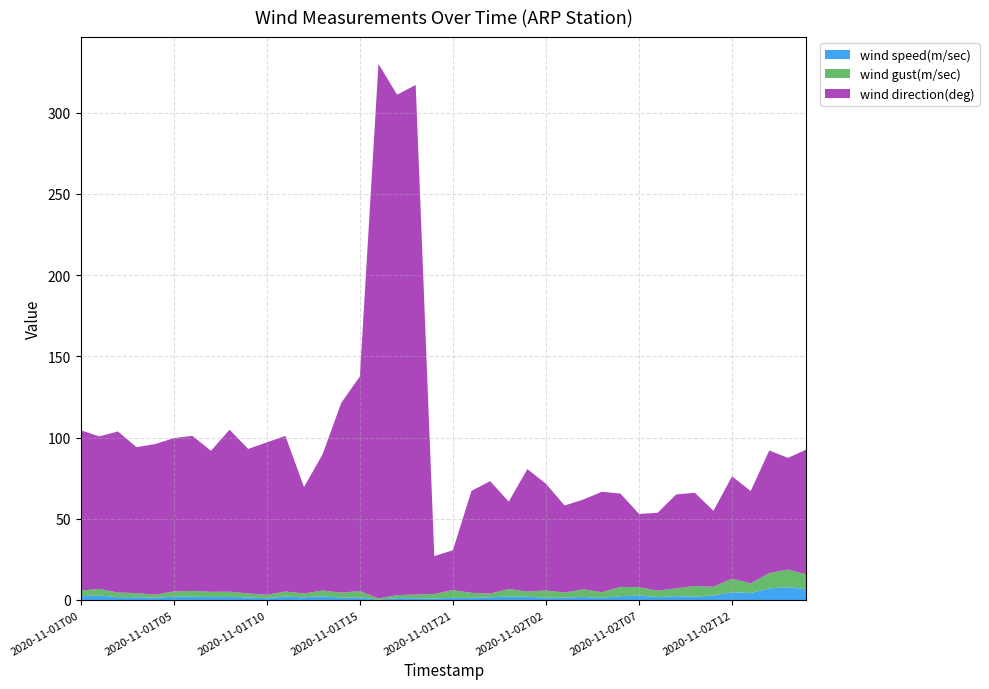

Reading right to left, what are all the values shown in this chart?

wind speed(m/sec): 2020-11-02T16=6.6	2020-11-02T15=7.9	2020-11-02T14=7.2	2020-11-02T13=4.3	2020-11-02T12=4.8	2020-11-02T11=2.7	2020-11-02T10=2.1	2020-11-02T09=2.4	2020-11-02T08=1.8	2020-11-02T07=2.8	2020-11-02T06=2.3	2020-11-02T05=1.4	2020-11-02T04=1.9	2020-11-02T03=1.5	2020-11-02T02=1.4	2020-11-02T01=2.0	2020-11-02T00=2.1	2020-11-01T23=1.7	2020-11-01T22=1.4	2020-11-01T21=1.3	2020-11-01T20=1.0	2020-11-01T19=1.1	2020-11-01T18=1.1	2020-11-01T17=0.2	2020-11-01T15=1.6	2020-11-01T14=1.5	2020-11-01T13=2.3	2020-11-01T12=1.7	2020-11-01T11=2.1	2020-11-01T10=1.1	2020-11-01T09=1.6	2020-11-01T08=1.9	2020-11-01T07=1.9	2020-11-01T06=2.0	2020-11-01T05=2.0	2020-11-01T04=1.4	2020-11-01T03=1.7	2020-11-01T02=1.7	2020-11-01T01=2.7	2020-11-01T00=2.4
wind gust(m/sec): 2020-11-02T16=9.1	2020-11-02T15=10.9	2020-11-02T14=9.4	2020-11-02T13=6.0	2020-11-02T12=8.3	2020-11-02T11=5.4	2020-11-02T10=6.6	2020-11-02T09=4.8	2020-11-02T08=4.0	2020-11-02T07=5.1	2020-11-02T06=5.8	2020-11-02T05=3.4	2020-11-02T04=4.7	2020-11-02T03=3.1	2020-11-02T02=4.5	2020-11-02T01=3.2	2020-11-02T00=4.6	2020-11-01T23=2.2	2020-11-01T22=3.0	2020-11-01T21=4.8	2020-11-01T20=2.7	2020-11-01T19=2.2	2020-11-01T18=1.9	2020-11-01T17=0.8	2020-11-01T15=3.9	2020-11-01T14=3.0	2020-11-01T13=3.5	2020-11-01T12=2.4	2020-11-01T11=3.1	2020-11-01T10=2.0	2020-11-01T09=2.5	2020-11-01T08=3.2	2020-11-01T07=3.1	2020-11-01T06=3.6	2020-11-01T05=3.2	2020-11-01T04=1.9	2020-11-01T03=2.5	2020-11-01T02=2.8	2020-11-01T01=4.1	2020-11-01T00=3.4
wind direction(deg): 2020-11-02T16=76.9	2020-11-02T15=68.7	2020-11-02T14=75.5	2020-11-02T13=56.8	2020-11-02T12=63.0	2020-11-02T11=46.8	2020-11-02T10=57.4	2020-11-02T09=57.8	2020-11-02T08=47.9	2020-11-02T07=45.1	2020-11-02T06=57.4	2020-11-02T05=61.8	2020-11-02T04=55.3	2020-11-02T03=53.6	2020-11-02T02=65.7	2020-11-02T01=75.4	2020-11-02T00=53.8	2020-11-01T23=69.2	2020-11-01T22=62.8	2020-11-01T21=24.5	2020-11-01T20=23.3	2020-11-01T19=313.8	2020-11-01T18=308.1	2020-11-01T17=329.1	2020-11-01T15=132.2	2020-11-01T14=116.9	2020-11-01T13=84.0	2020-11-01T12=65.5	2020-11-01T11=95.8	2020-11-01T10=93.9	2020-11-01T09=89.0	2020-11-01T08=99.8	2020-11-01T07=86.8	2020-11-01T06=95.5	2020-11-01T05=94.4	2020-11-01T04=92.8	2020-11-01T03=89.8	2020-11-01T02=99.2	2020-11-01T01=93.9	2020-11-01T00=98.7